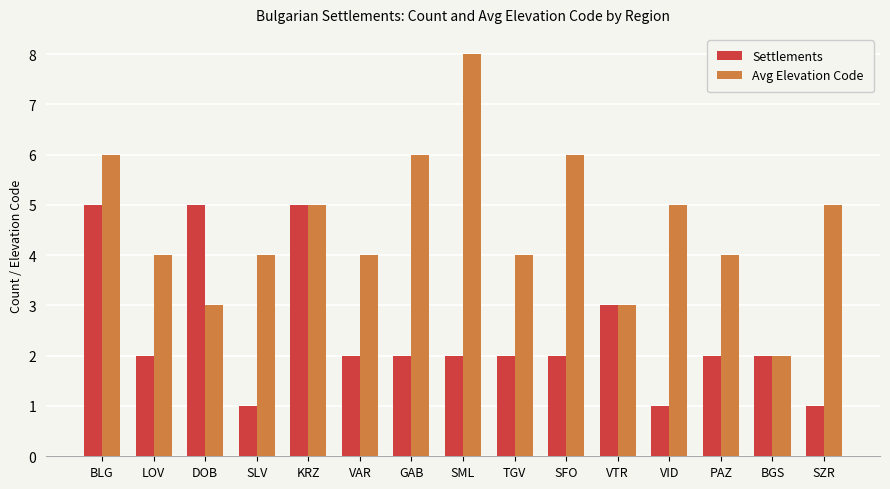

What is the difference between the maximum and second lowest values in the Avg Elevation Code series?

5